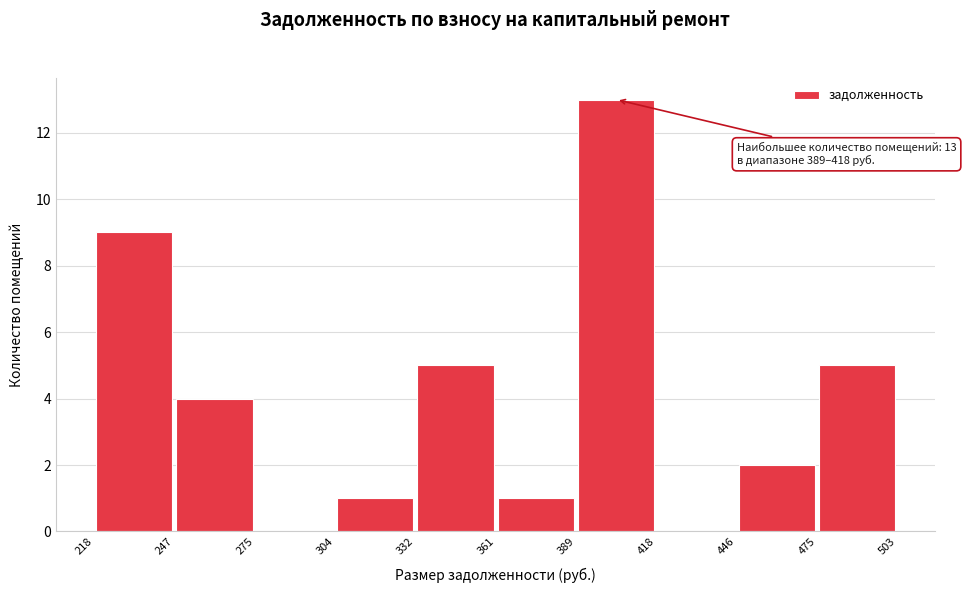

Which range on the x-axis has the tallest bar?

389 to 418